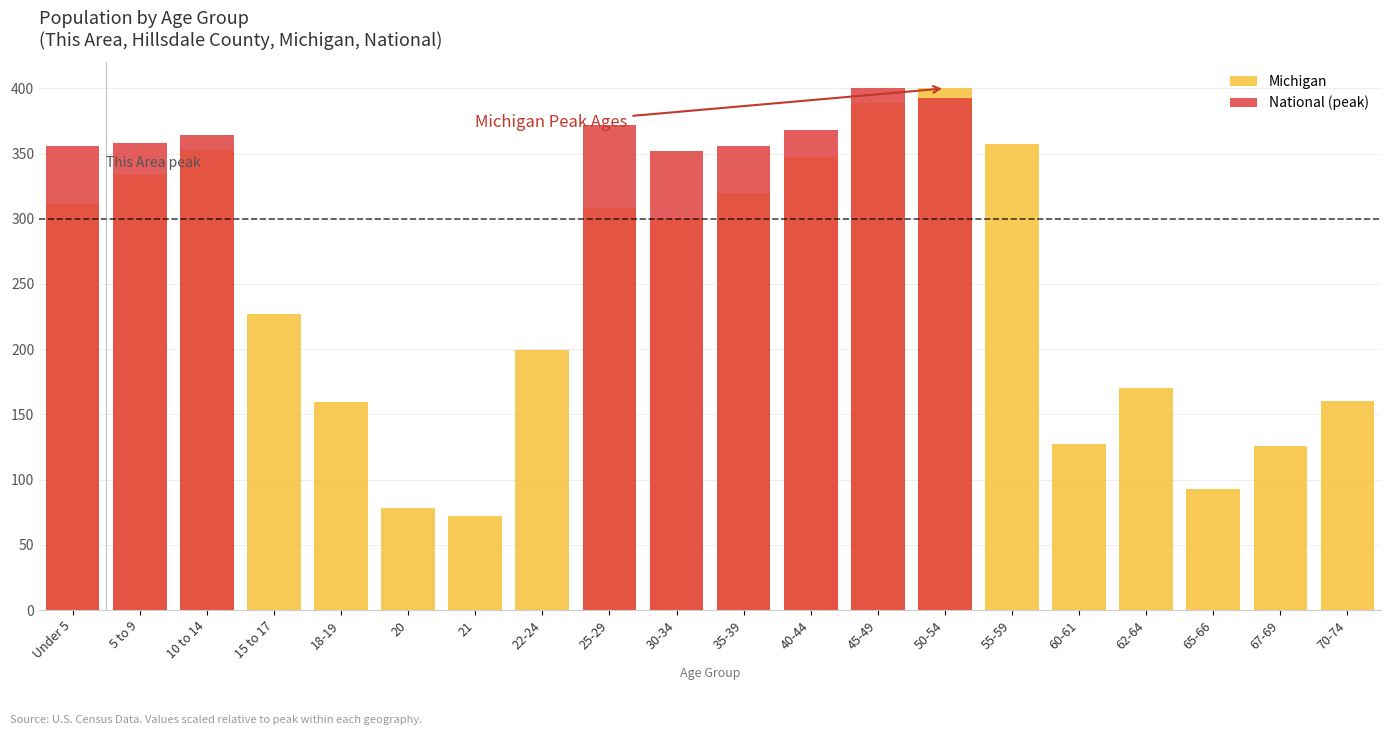

What is the difference between the second highest and minimum values in the Michigan series?

316.7